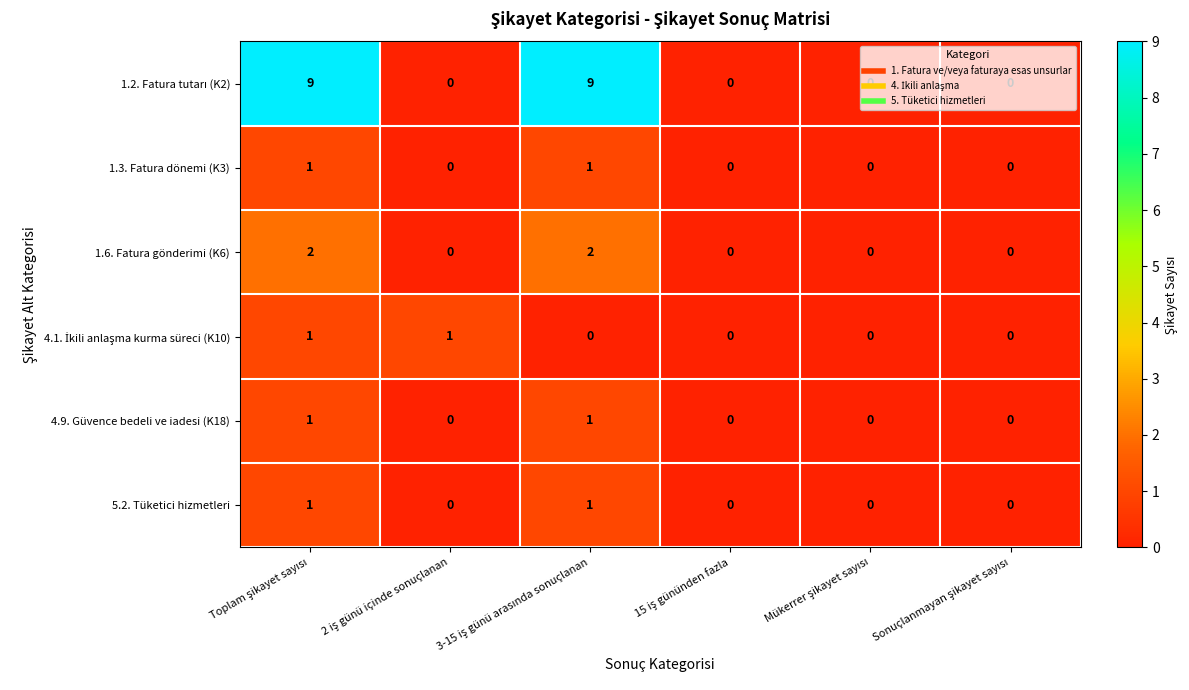

How many 1.6. Fatura gönderimi (K6) values are between 0 and 2?

6